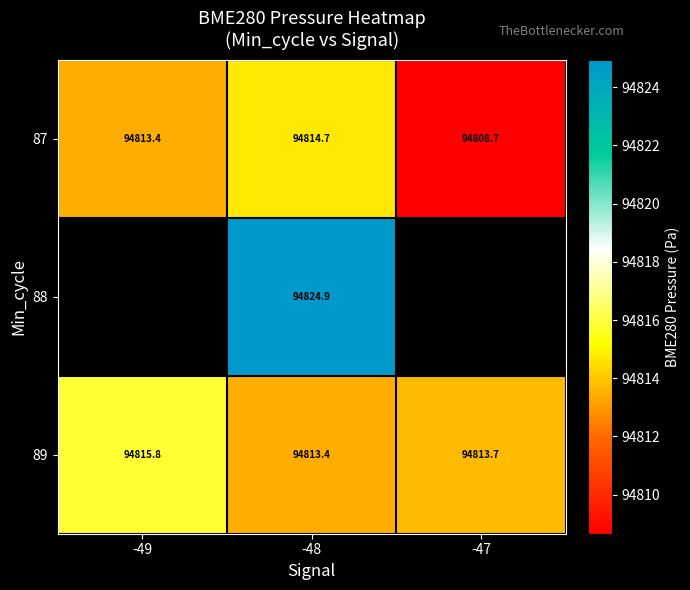

Is the value of 87 at -49 greater than the value of 88 at -48?

No